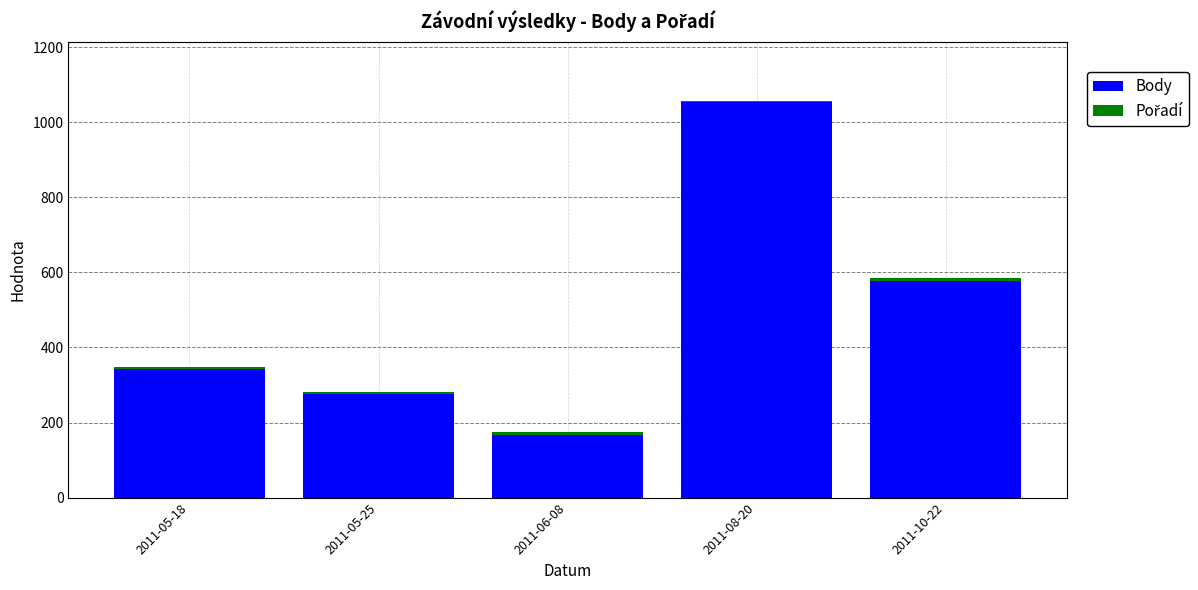

What is the approximate value of Body at 2011-05-18?

344